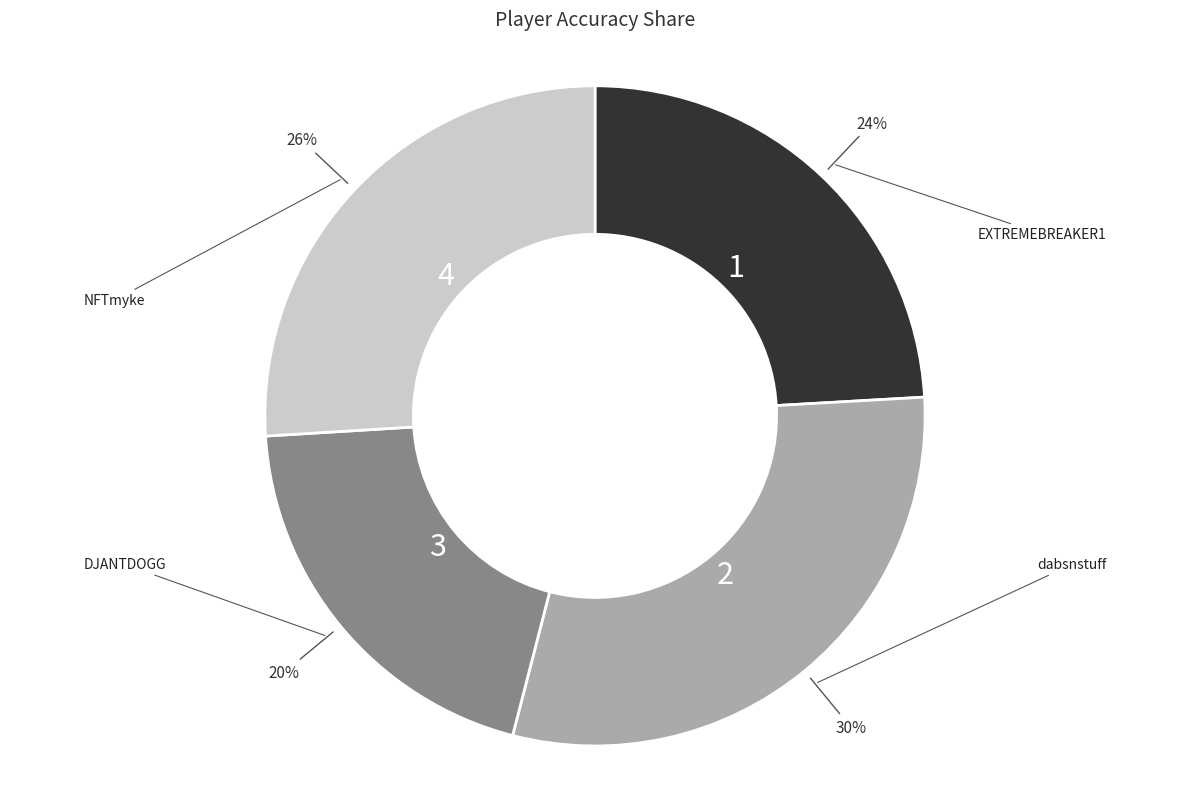

Does dabsnstuff represent more than half of the total?

No